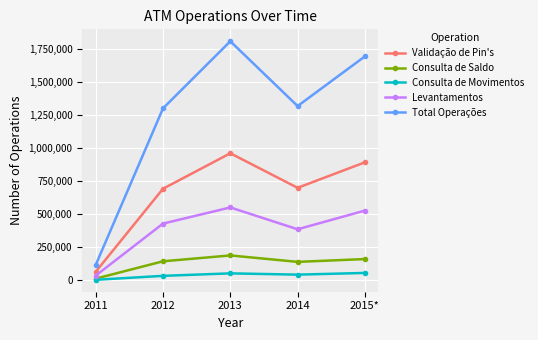

Where does the Consulta de Movimentos series first go above 42480?

2013